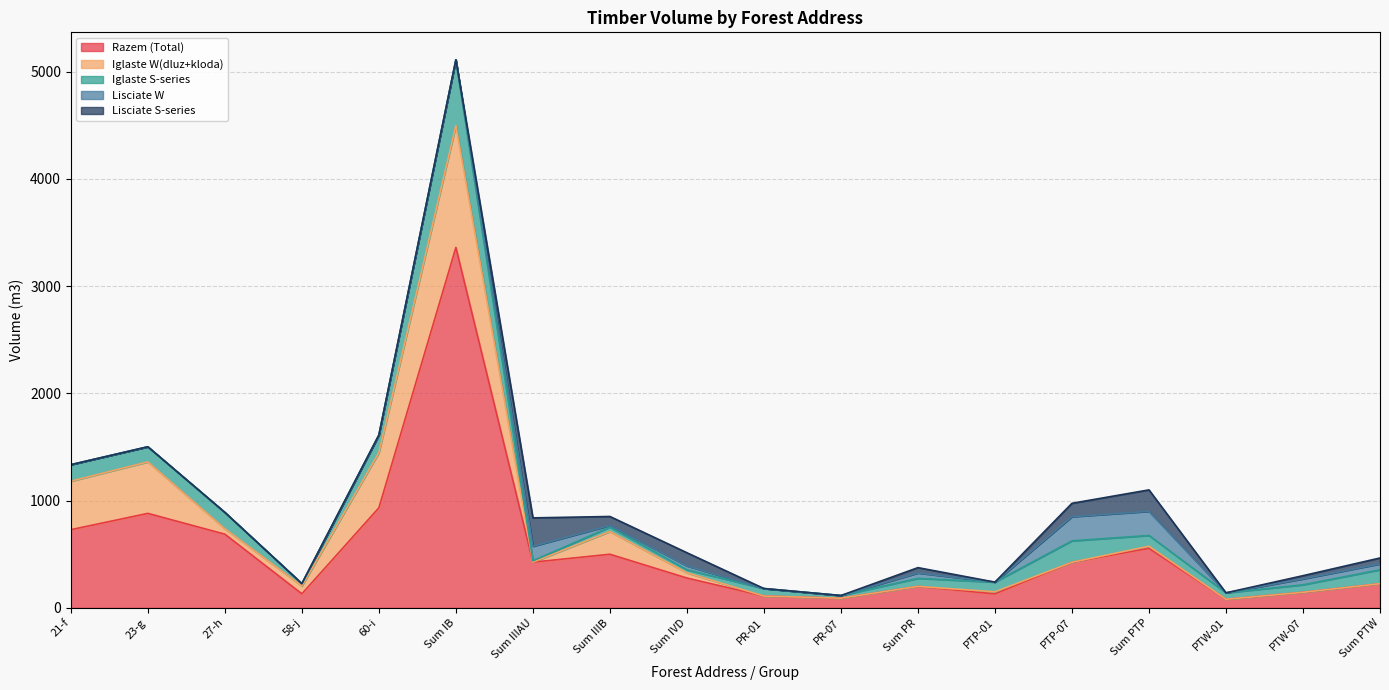

Reading right to left, list all the values displayed in this chart.

Razem (Total): Sum PTW=225	PTW-07=145	PTW-01=80	Sum PTP=555	PTP-07=425	PTP-01=130	Sum PR=200	PR-07=90	PR-01=110	Sum IVD=278	Sum IIIB=500	Sum IIIAU=426	Sum IB=3361	60-i=933	58-j=131	27-h=687	23-g=881	21-f=729
Iglaste W(dluz+kloda): Sum PTW=0	PTW-07=0	PTW-01=0	Sum PTP=20	PTP-07=0	PTP-01=20	Sum PR=0	PR-07=0	PR-01=0	Sum IVD=49	Sum IIIB=212	Sum IIIAU=0	Sum IB=1137	60-i=514	58-j=73	27-h=51	23-g=480	21-f=452
Iglaste S-series: Sum PTW=130	PTW-07=70	PTW-01=60	Sum PTP=100	PTP-07=200	PTP-01=90	Sum PR=75	PR-07=25	PR-01=70	Sum IVD=28	Sum IIIB=41	Sum IIIAU=13	Sum IB=613	60-i=164	58-j=22	27-h=152	23-g=141	21-f=154
Lisciate W: Sum PTW=55	PTW-07=55	PTW-01=0	Sum PTP=225	PTP-07=225	PTP-01=0	Sum PR=50	PR-07=0	PR-01=0	Sum IVD=36	Sum IIIB=15	Sum IIIAU=135	Sum IB=0	60-i=0	58-j=0	27-h=0	23-g=0	21-f=0
Lisciate S-series: Sum PTW=55	PTW-07=30	PTW-01=0	Sum PTP=200	PTP-07=125	PTP-01=0	Sum PR=50	PR-07=0	PR-01=0	Sum IVD=123	Sum IIIB=84	Sum IIIAU=265	Sum IB=0	60-i=0	58-j=0	27-h=0	23-g=0	21-f=0